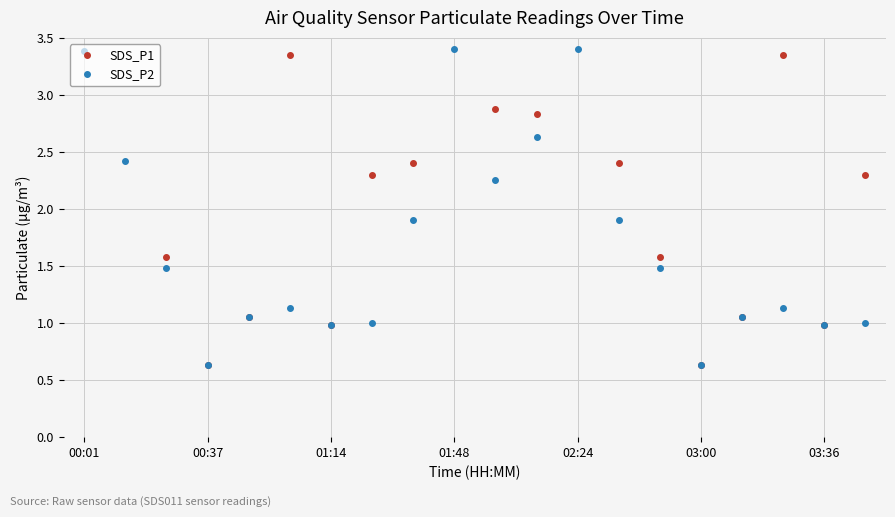

At which category is the sum across all series the highest?

00:01